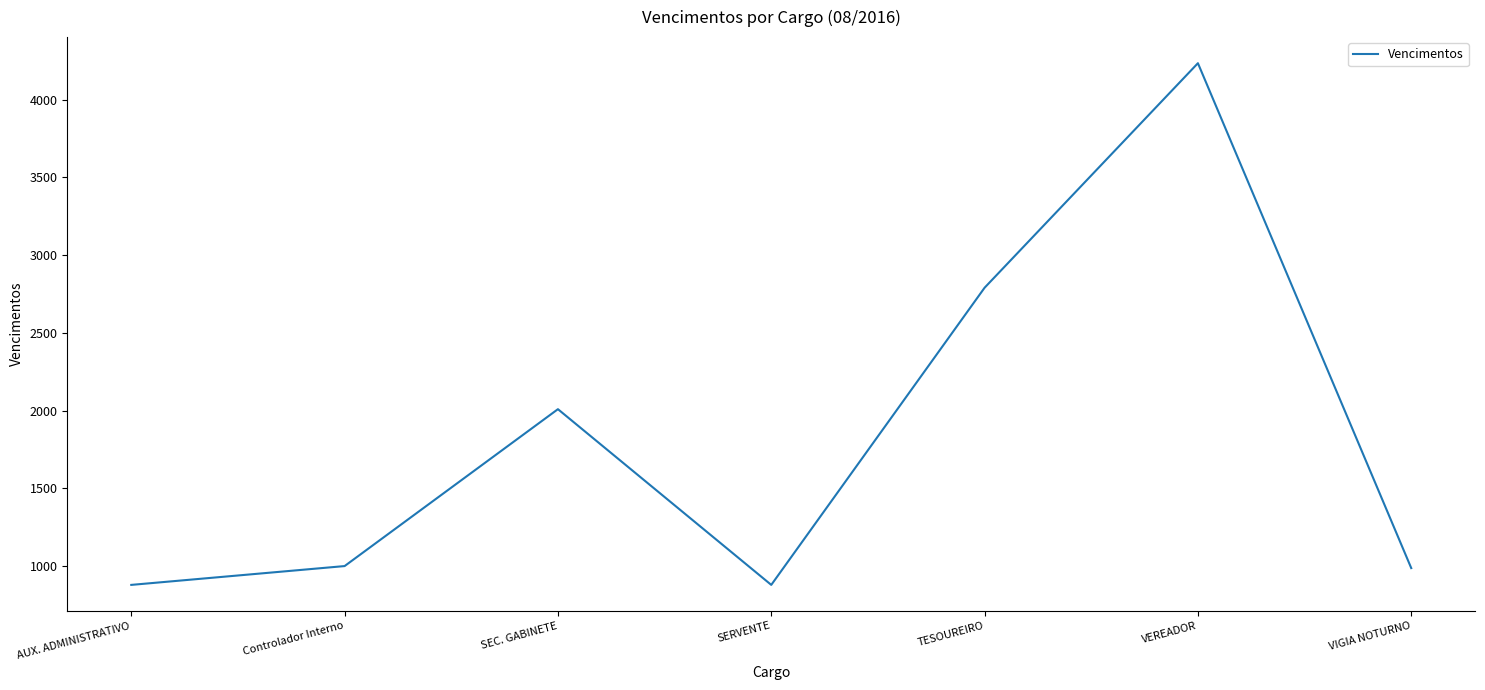

Does the chart have visible grid lines?

No